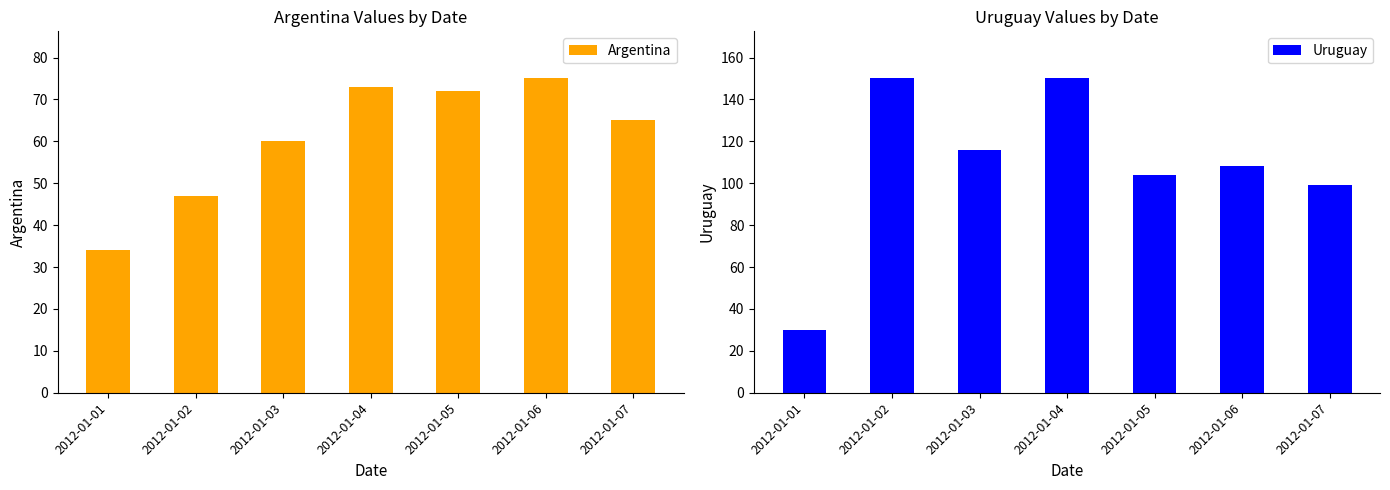

What is the value of the Uruguay bar at the 3rd from the left?

116